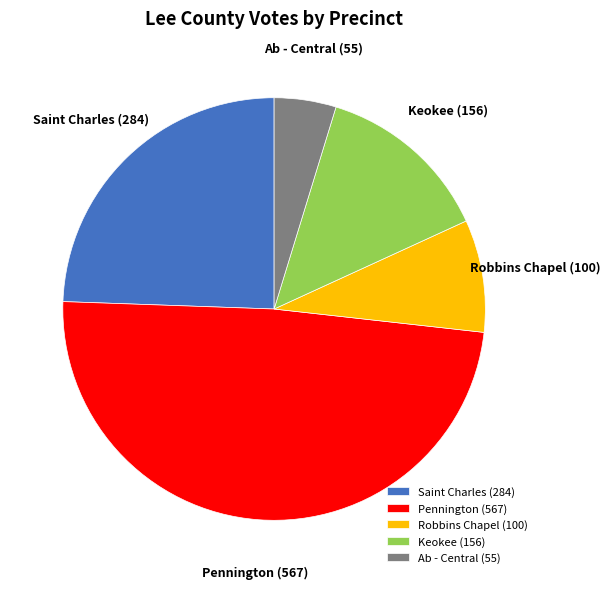

Is it true that Ab - Central is 17% of the pie?

False